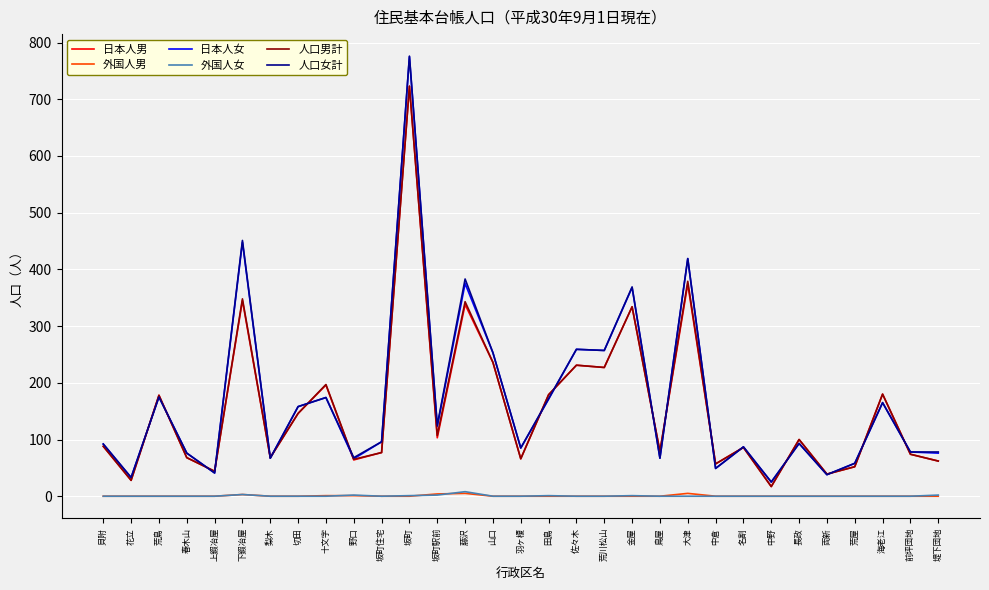

The value of 日本人女 at 前坪団地 is 51. True or false?

False